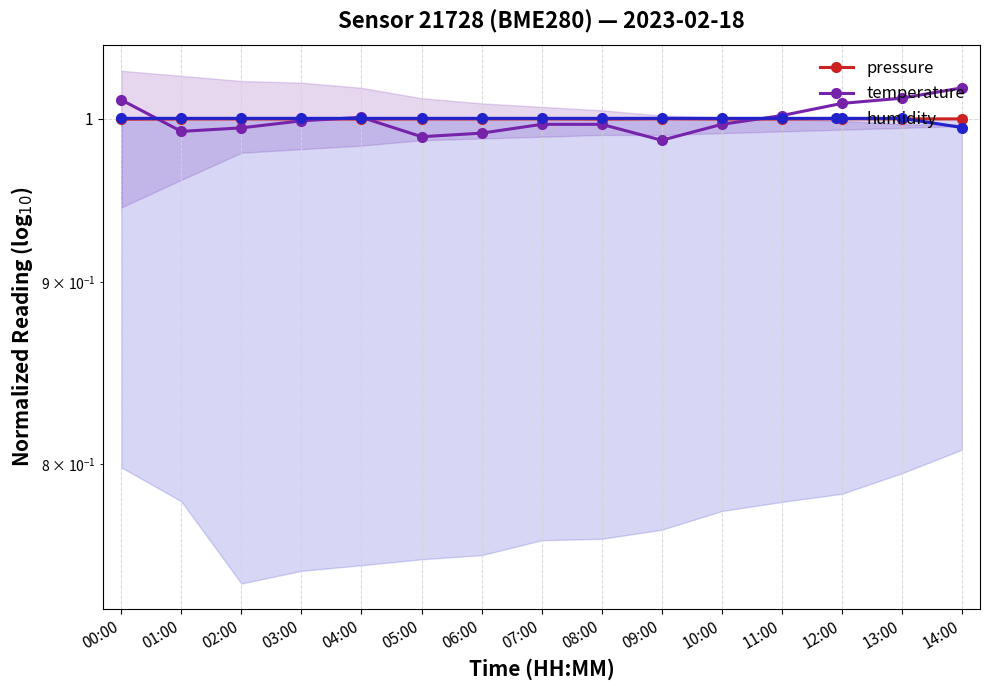

What value does the humidity series have at 08:00?

1.0